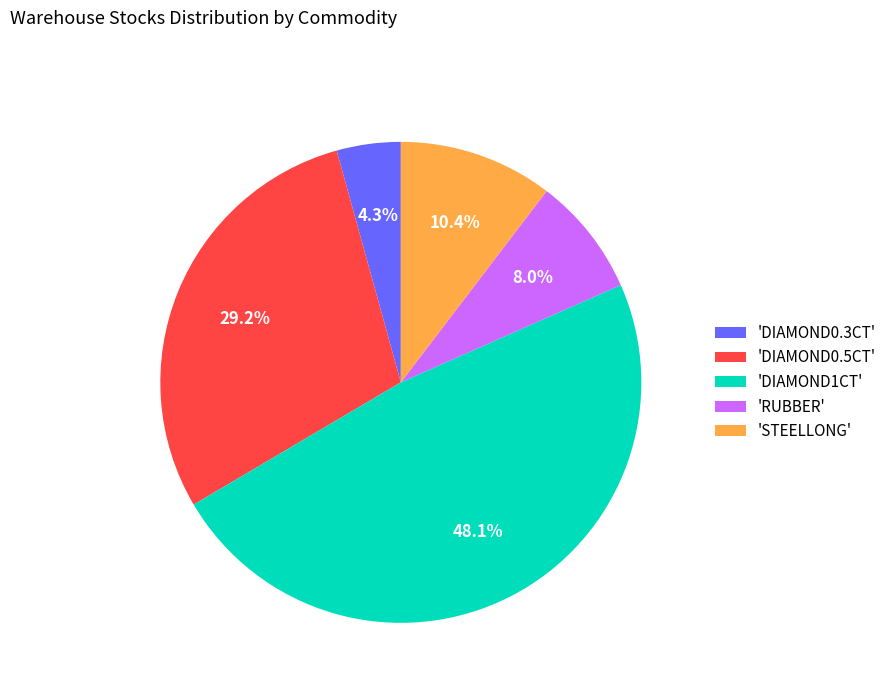

Which slice is the largest?

'DIAMOND1CT'